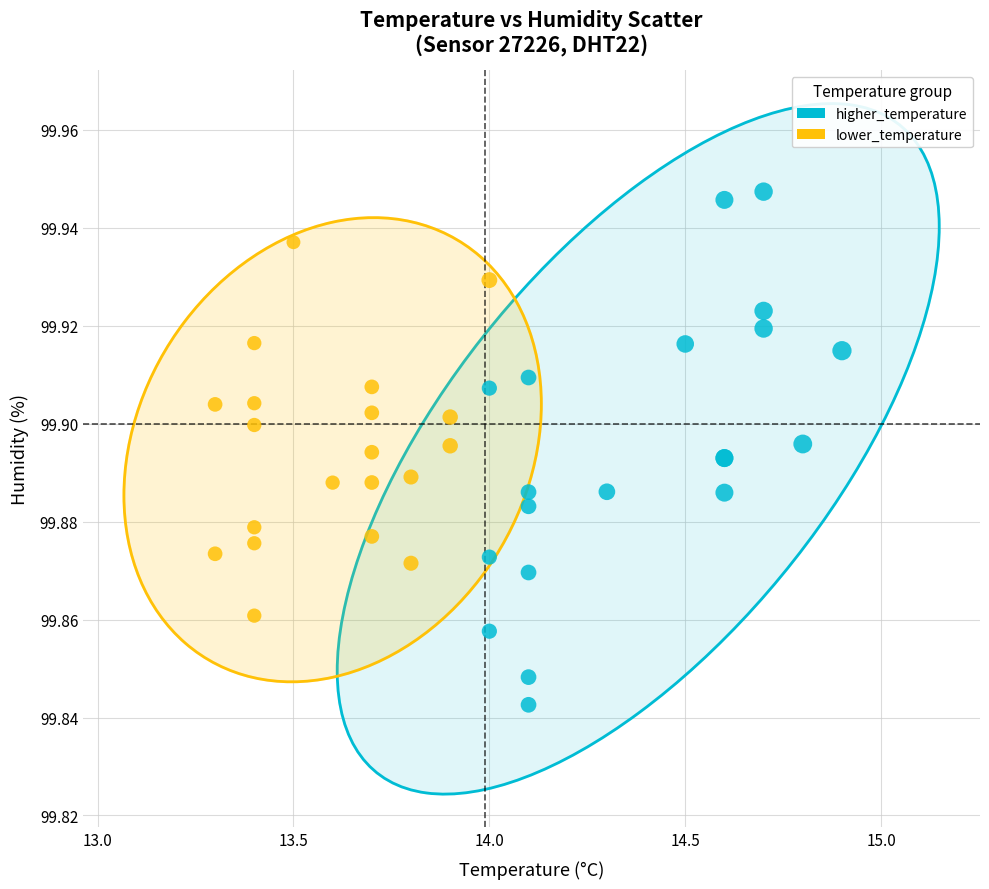

Which series contains the highest Y value?

higher_temperature